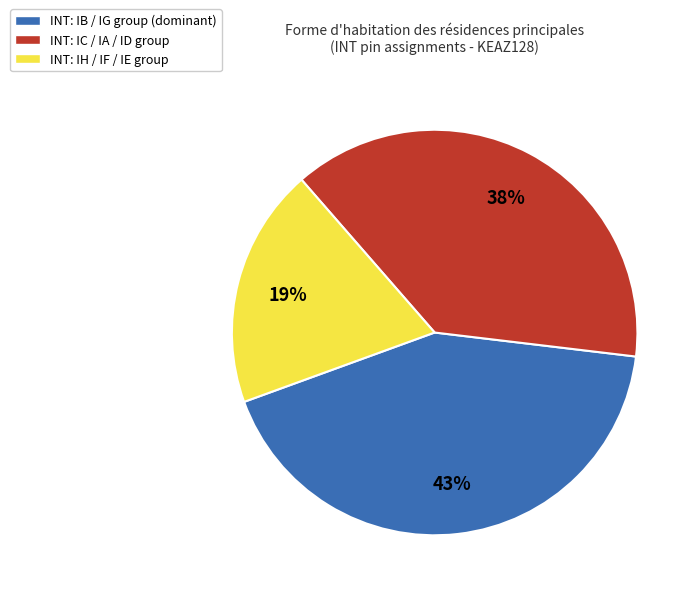

Combined, do INT: IC / IA / ID group and INT: IH / IF / IE group account for over 50%?

Yes